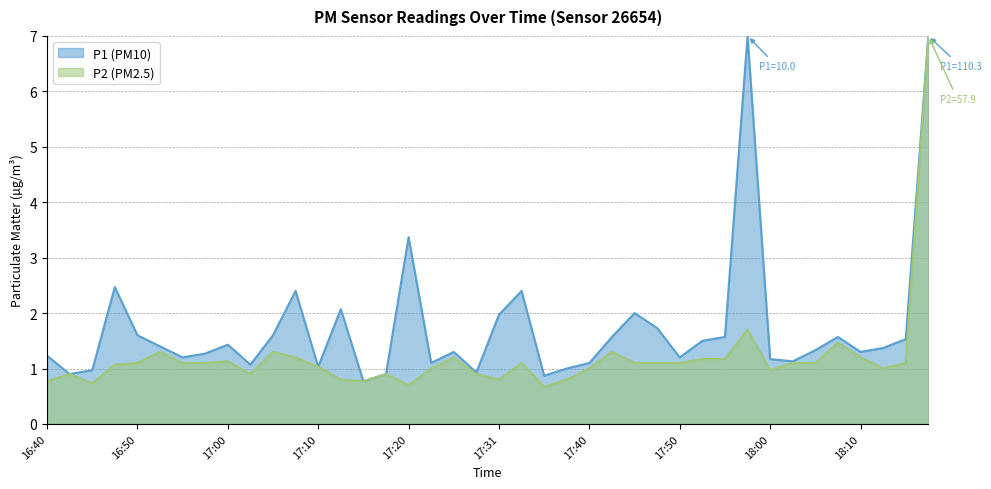

Where does the data first go above 1?

16:48